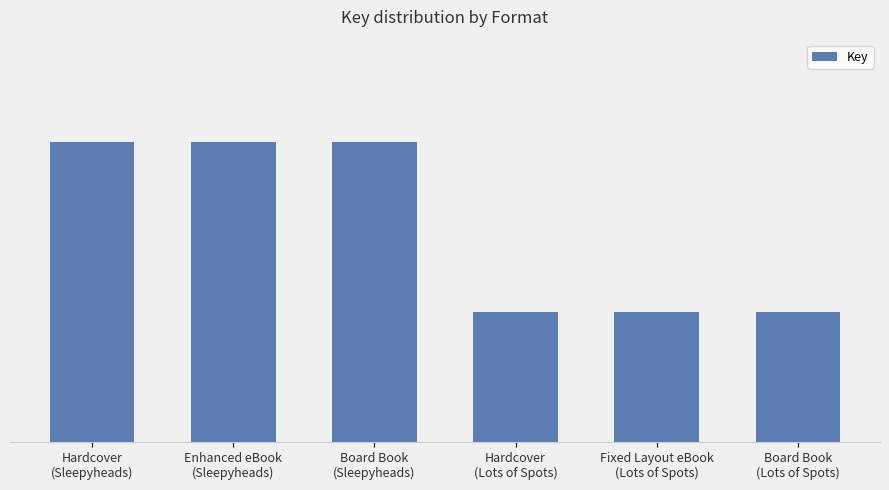

What is the difference between the maximum and minimum values?

10572464